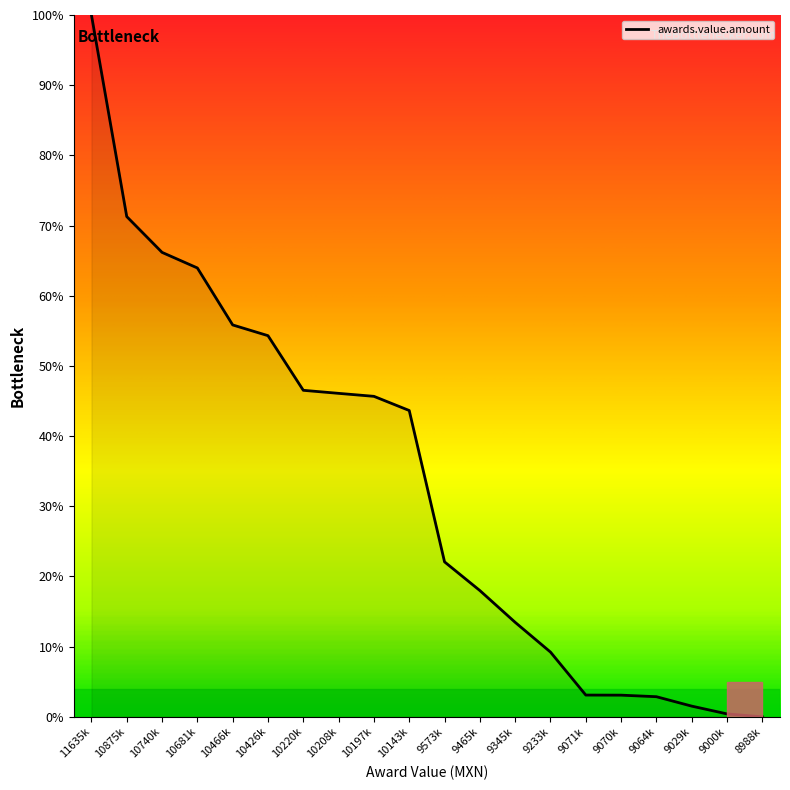

What is the average value?

33.4